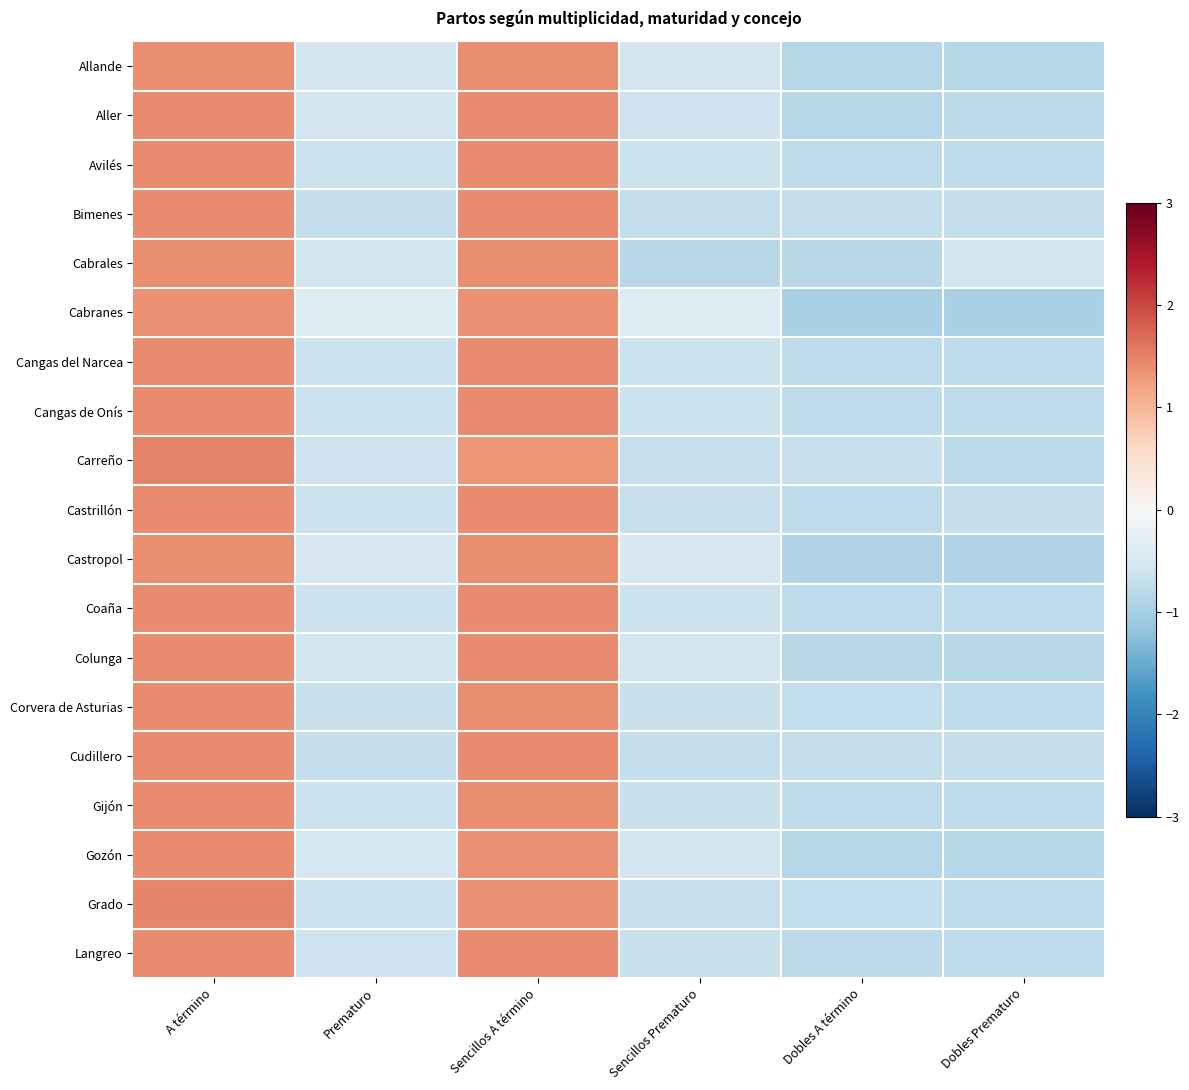

How many categories are shown in the chart?

6